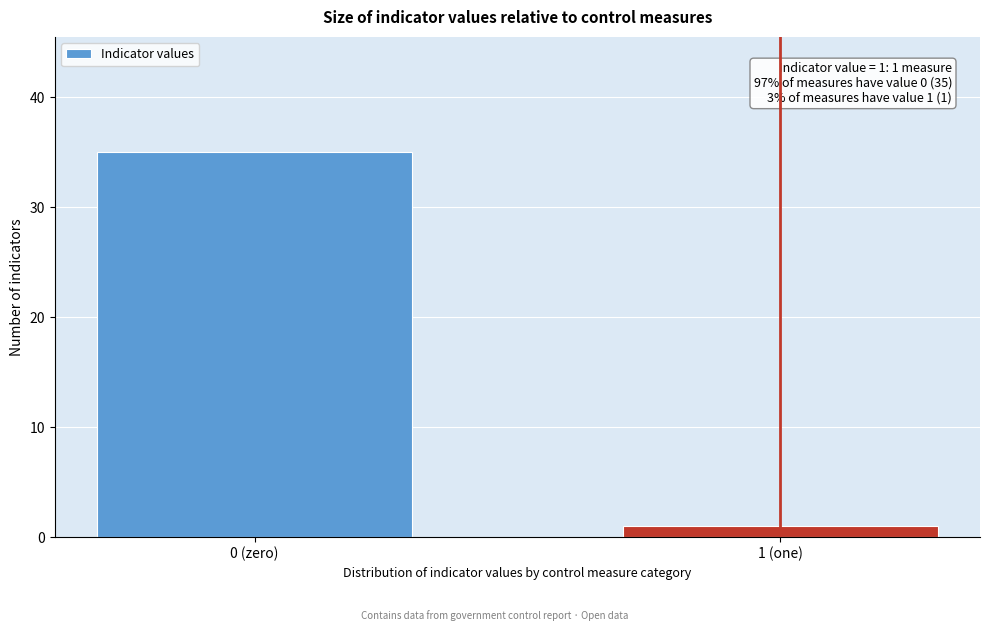

Reading left to right, transcribe all the data shown in this chart.

35	1